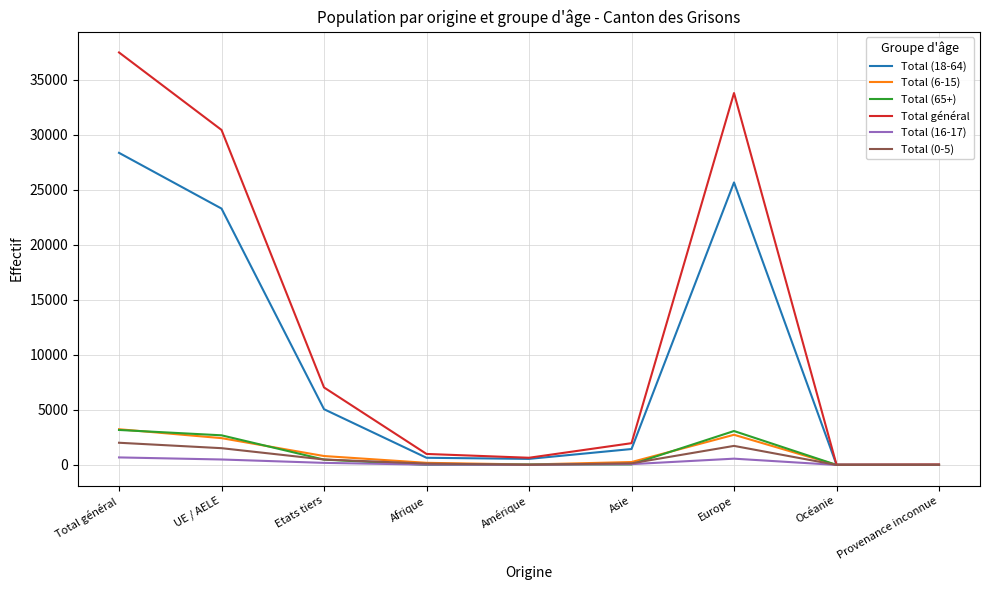

What is the difference between the highest and lowest values at UE / AELE?

29932